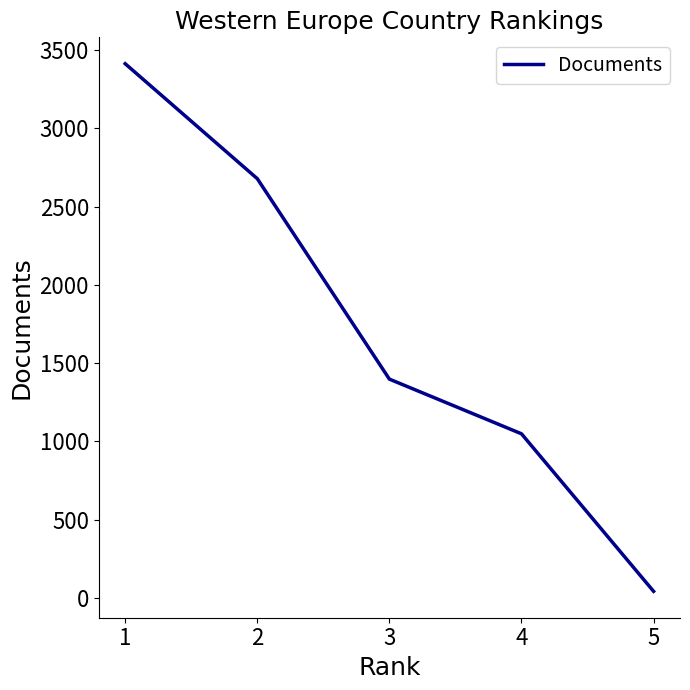

How many values are below 1398?

2